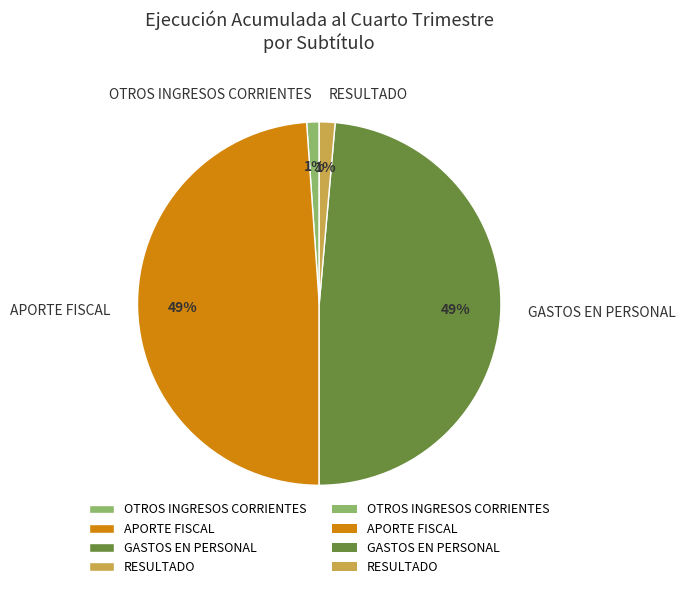

Is OTROS INGRESOS CORRIENTES the majority of the pie?

No